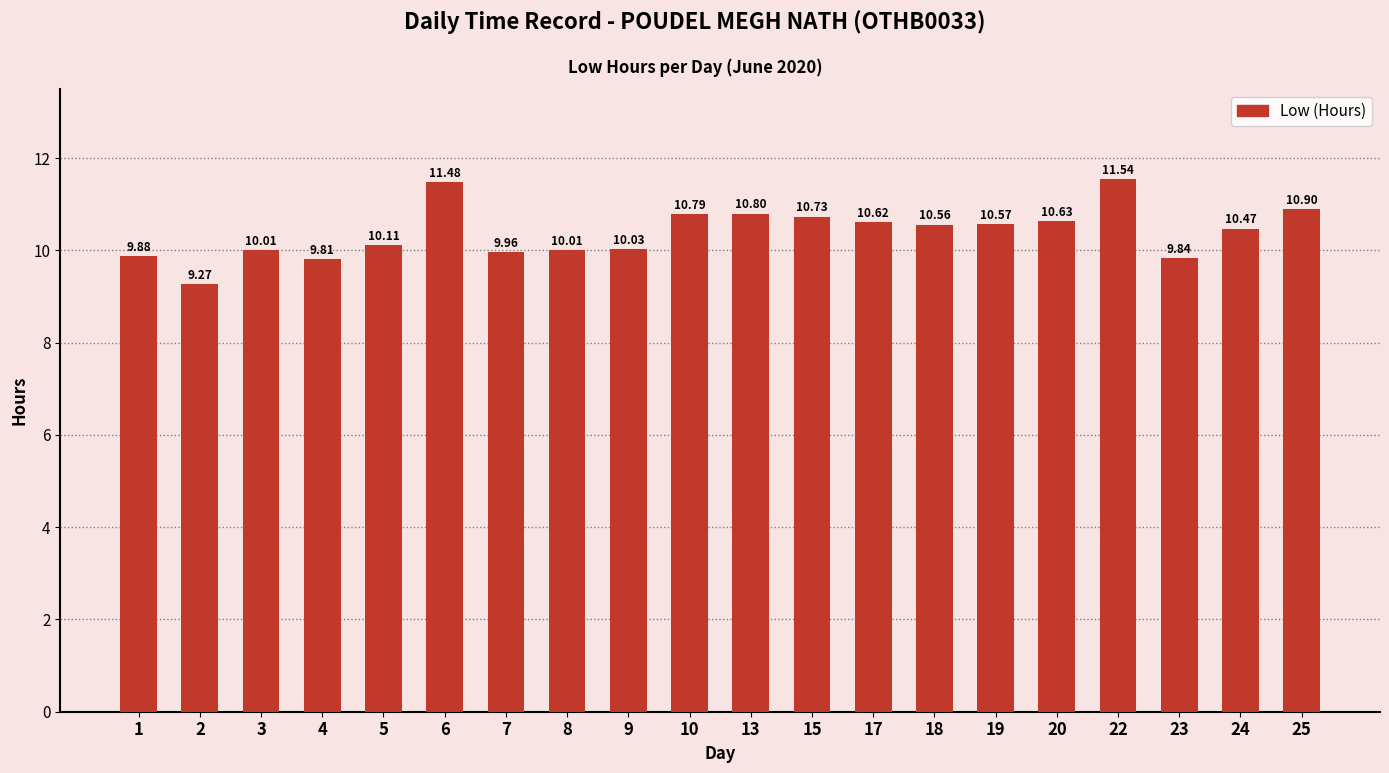

What is the approximate value at 5?

10.1